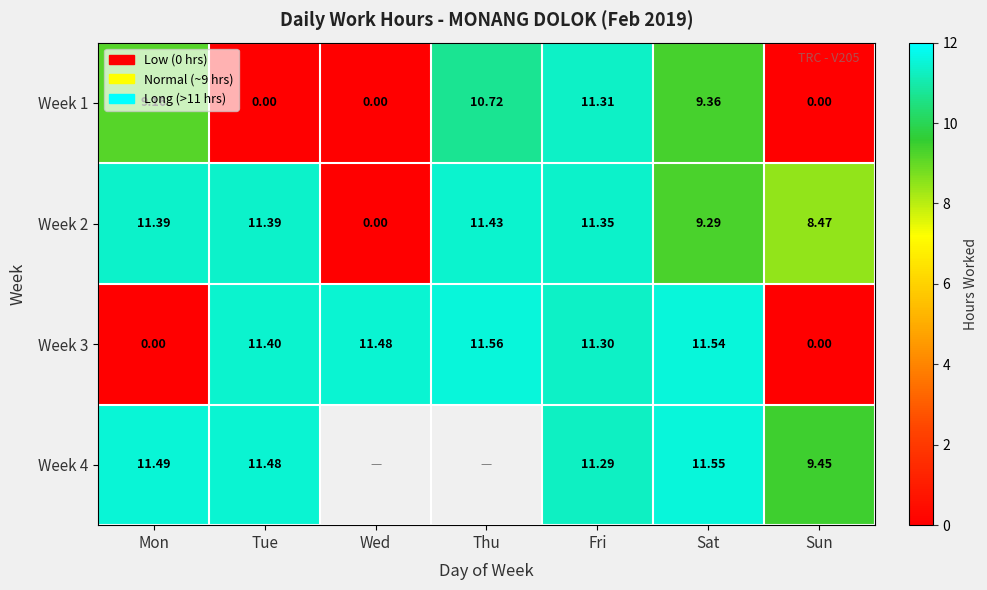

Where is Week 2 nearest to the value 5?

Sun